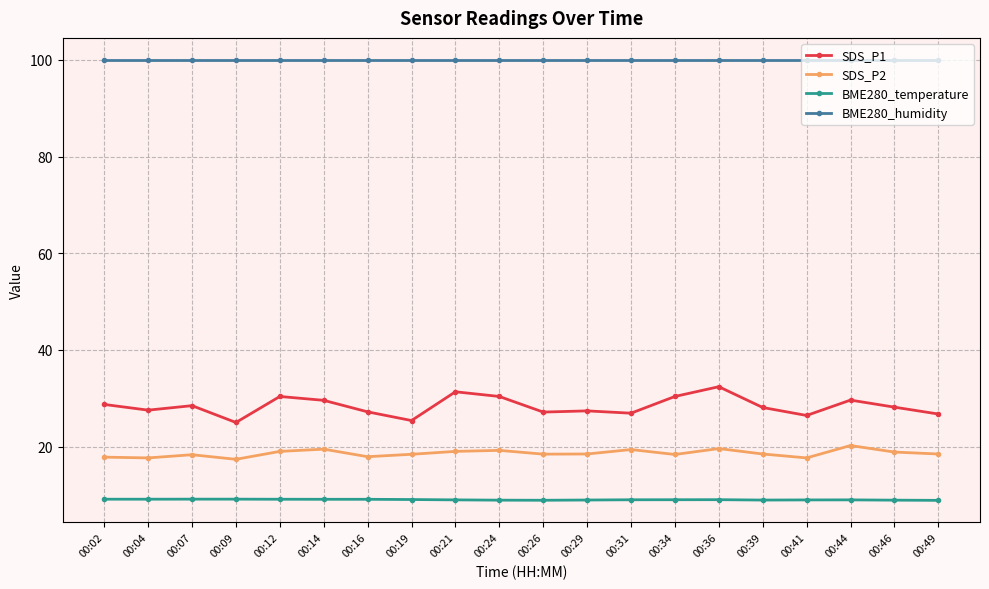

What is the average value of the SDS_P2 series?

18.6